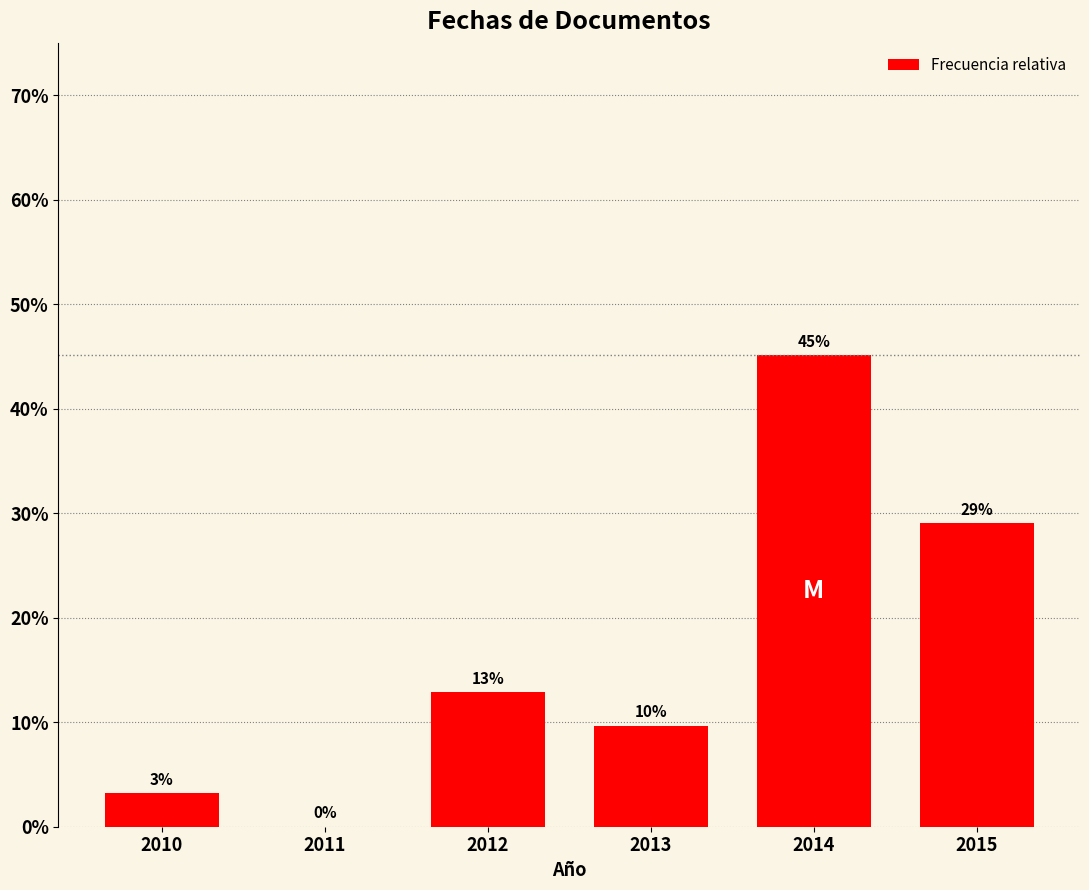

True or false: the data shows 8.4 at 2012.

False